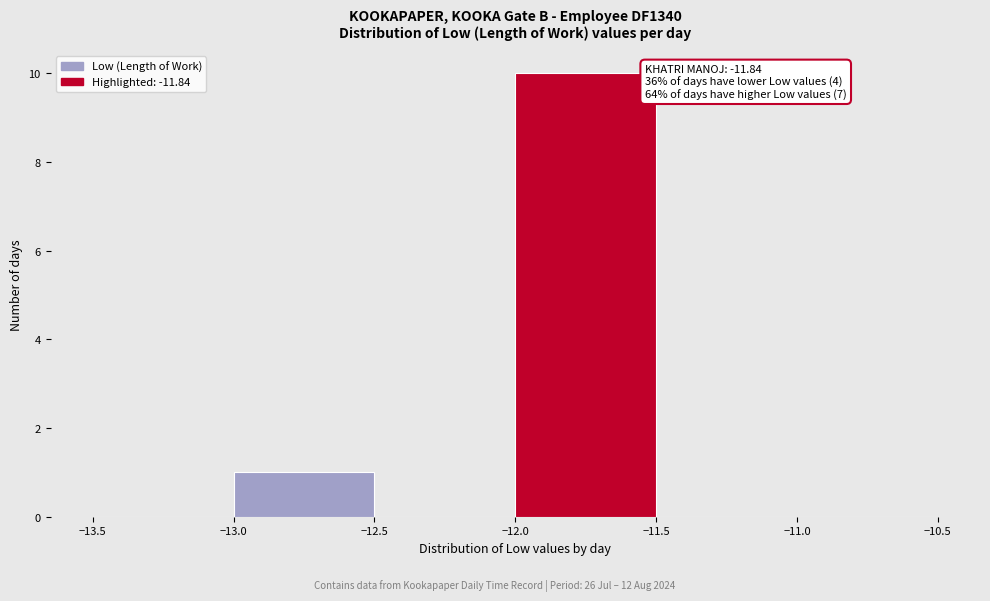

Which range on the x-axis has the tallest bar?

-12.0 to -11.5